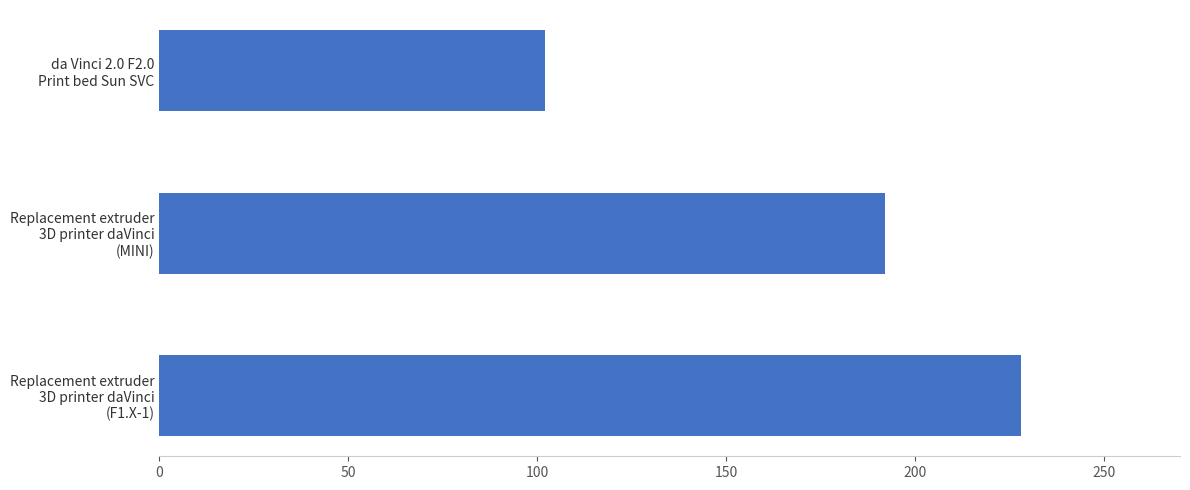

What is the difference between the second highest and minimum values?

90